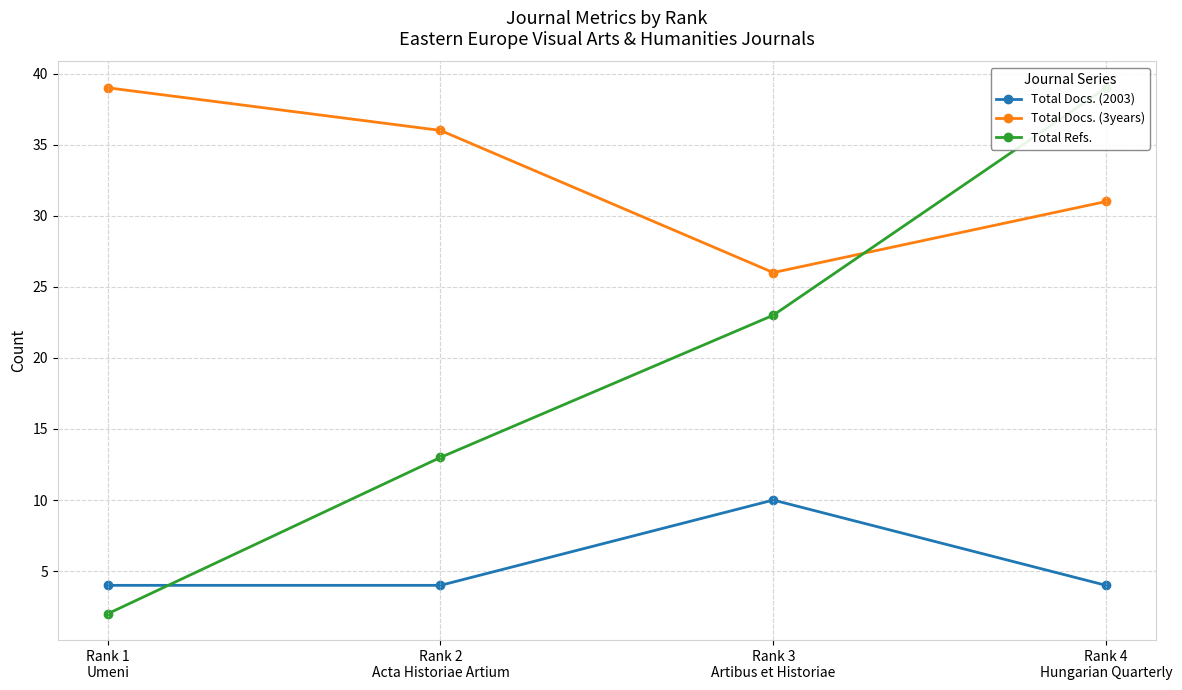

In Total Docs. (2003), how many points are higher than both neighbors (excluding endpoints)?

1